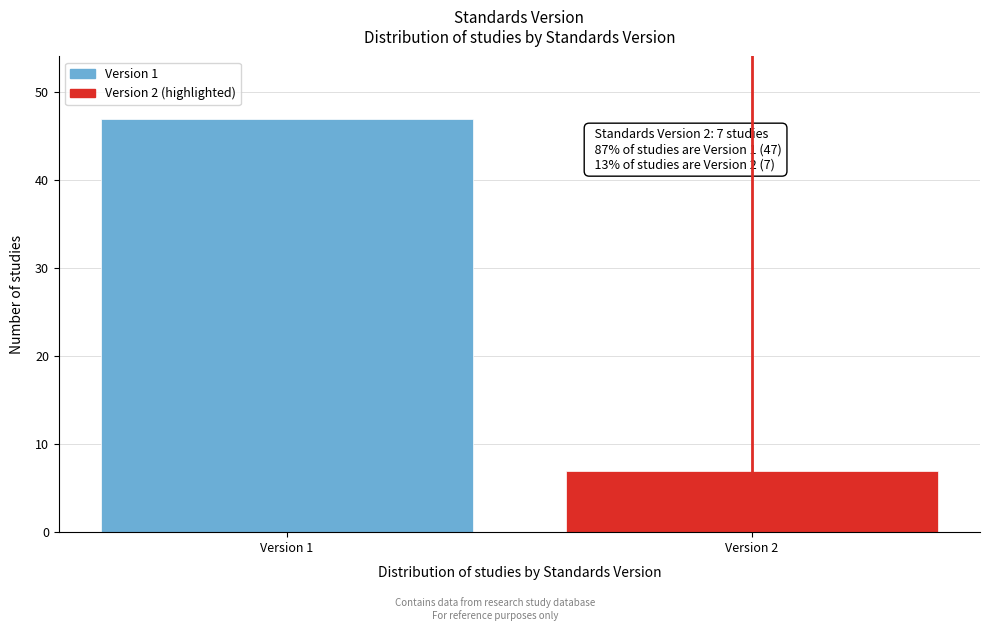

Reading left to right, what are all the values shown in this chart?

Version 1=47	Version 2=7